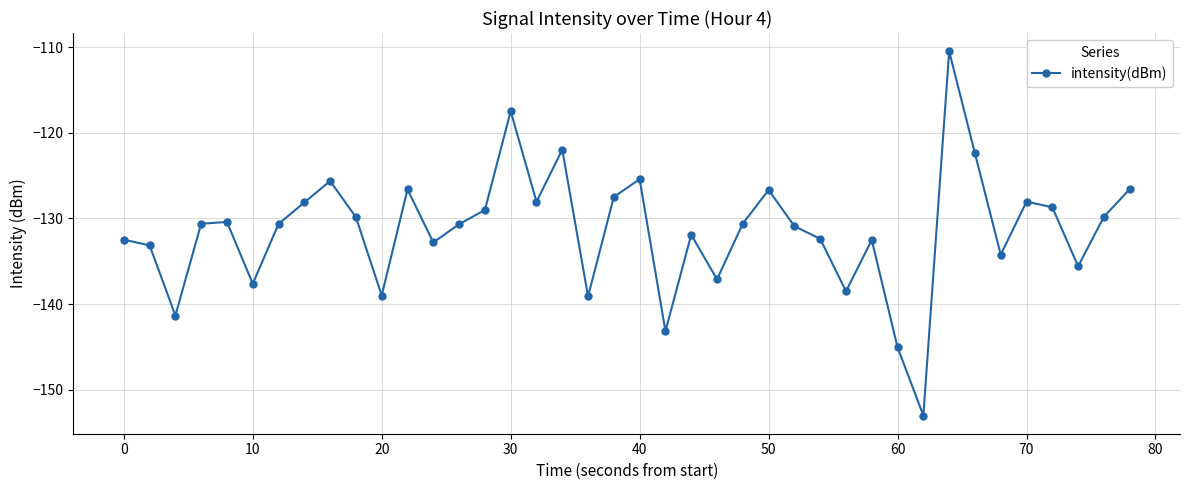

What is the value of the 36th point from the left?

-128.0